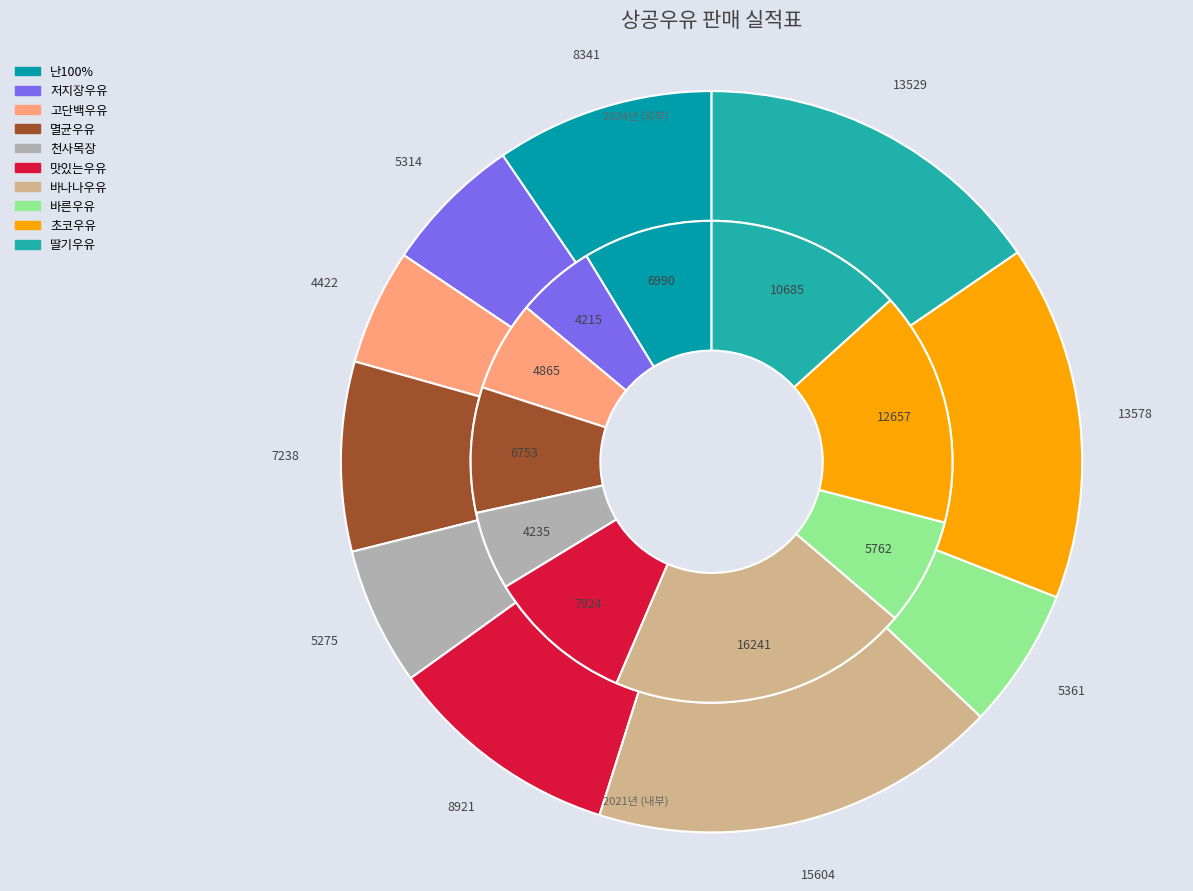

Which slice is the largest?

바나나우유